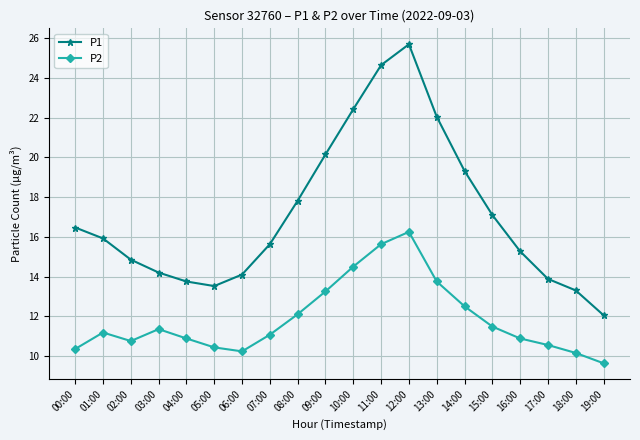

Does the chart have visible grid lines?

Yes